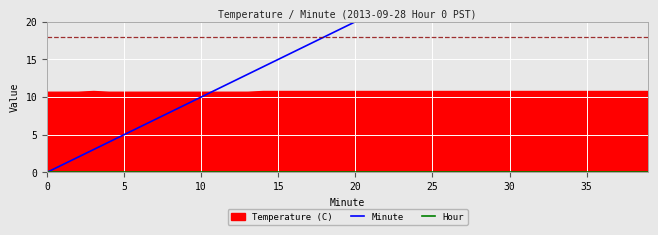

The value of Minute at 14 is 24. True or false?

False